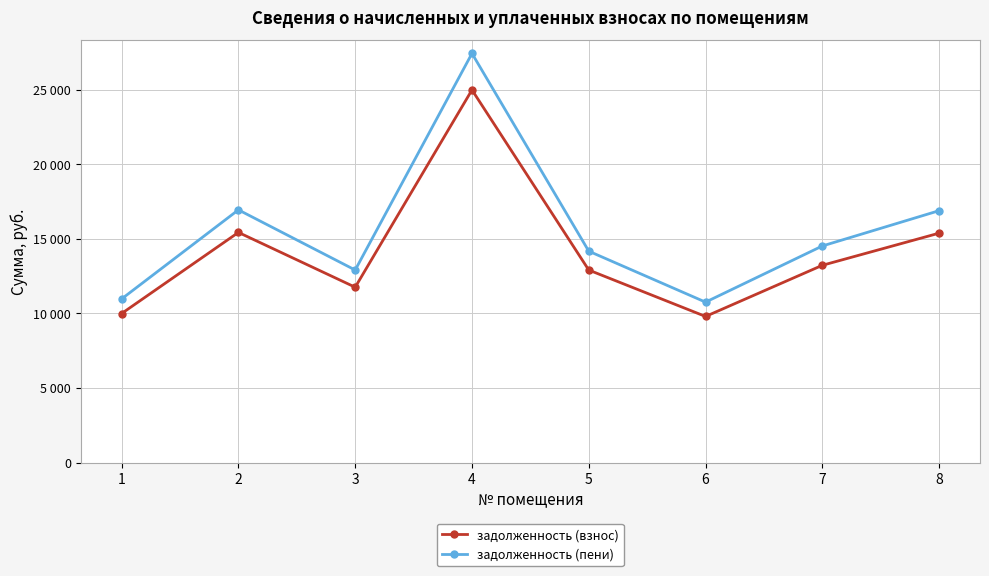

How many interior local peaks does the задолженность (взнос) series have?

2